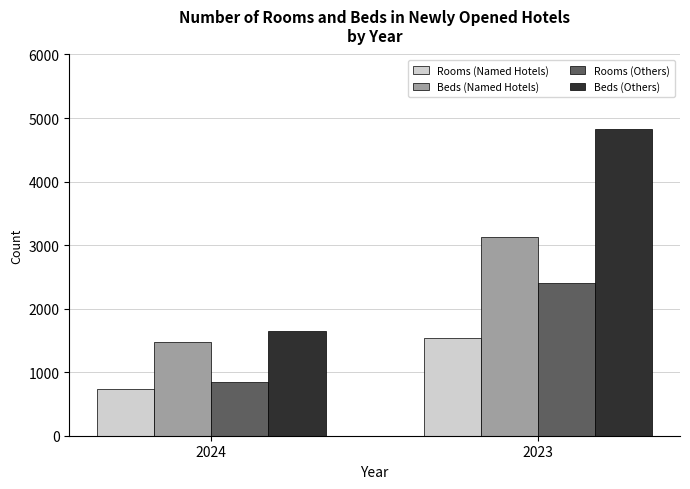

At which category is the sum across all series the highest?

2023